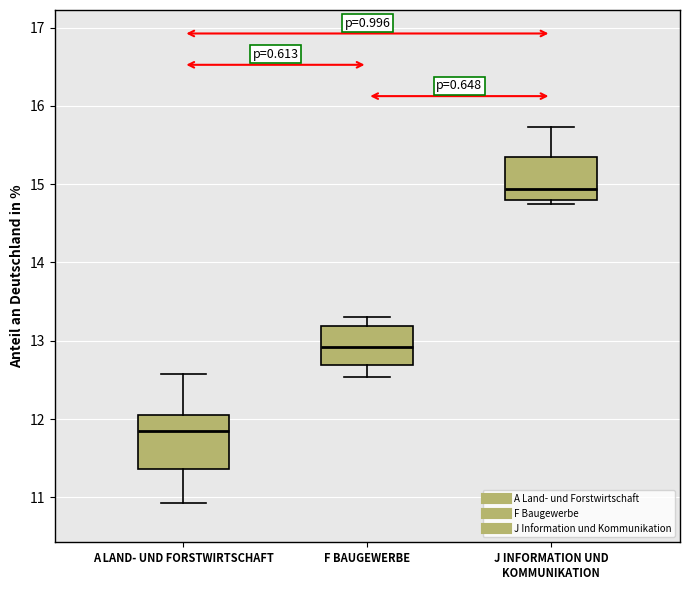

Reading left to right, read every box against the y-axis: the position of its median line, the range the box covers, and the ends of its whiskers. The values are not printed on the chart, so give them approximately, as read against the axis.

A LAND- UND FORSTWIRTSCHAFT: median 11.8, box 11.4 to 12.0, whiskers 10.9 to 12.6
F BAUGEWERBE: median 12.9, box 12.7 to 13.2, whiskers 12.5 to 13.3
J INFORMATION UND KOMMUNIKATION: median 14.9, box 14.8 to 15.3, whiskers 14.7 to 15.7